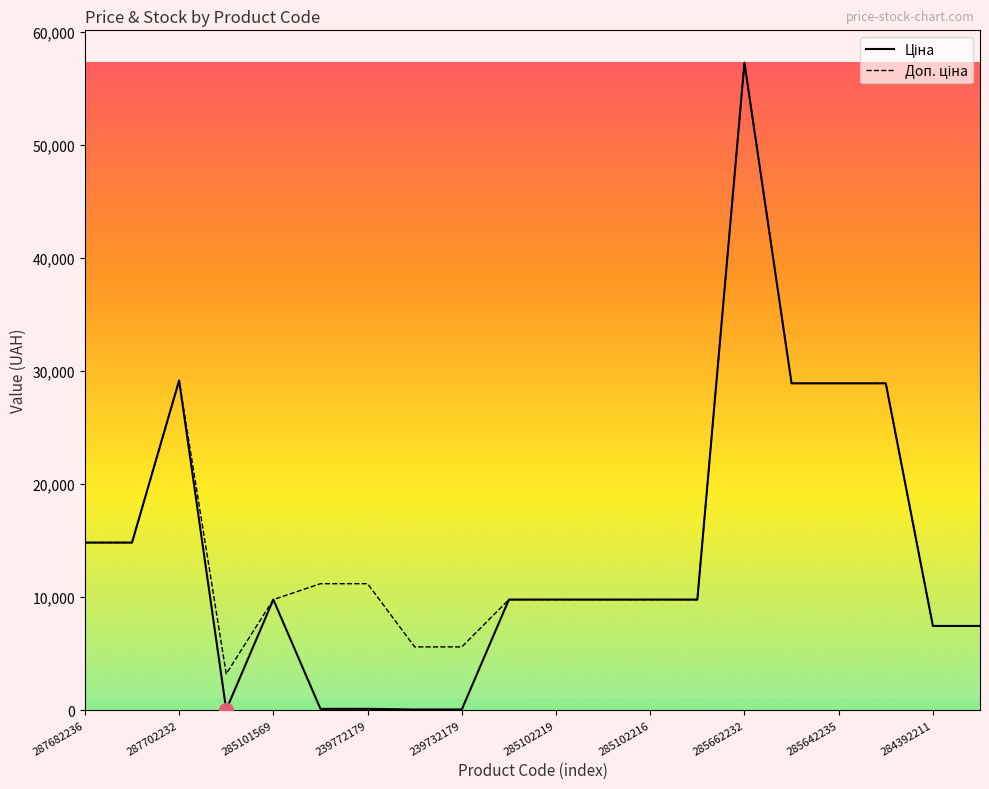

What is the maximum value shown in the chart?

57258.0